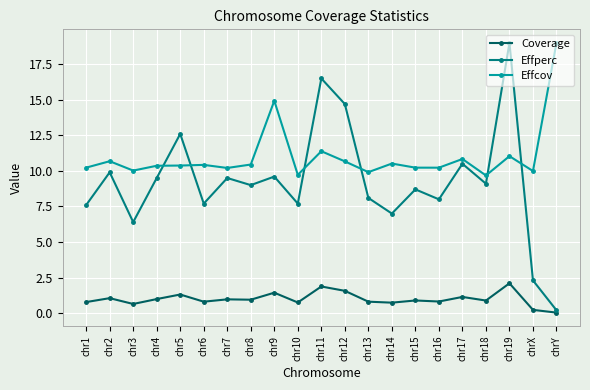

How many lines are shown in the chart?

3